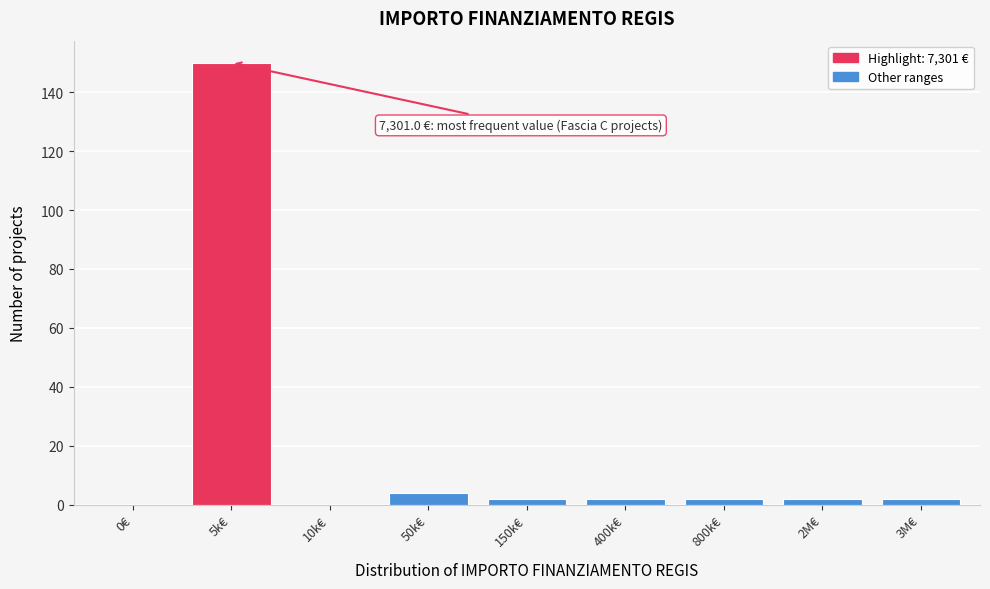

Reading left to right, extract all data points from this chart.

0€=0	5k€=150	10k€=0	50k€=4	150k€=2	400k€=2	800k€=2	2M€=2	3M€=2